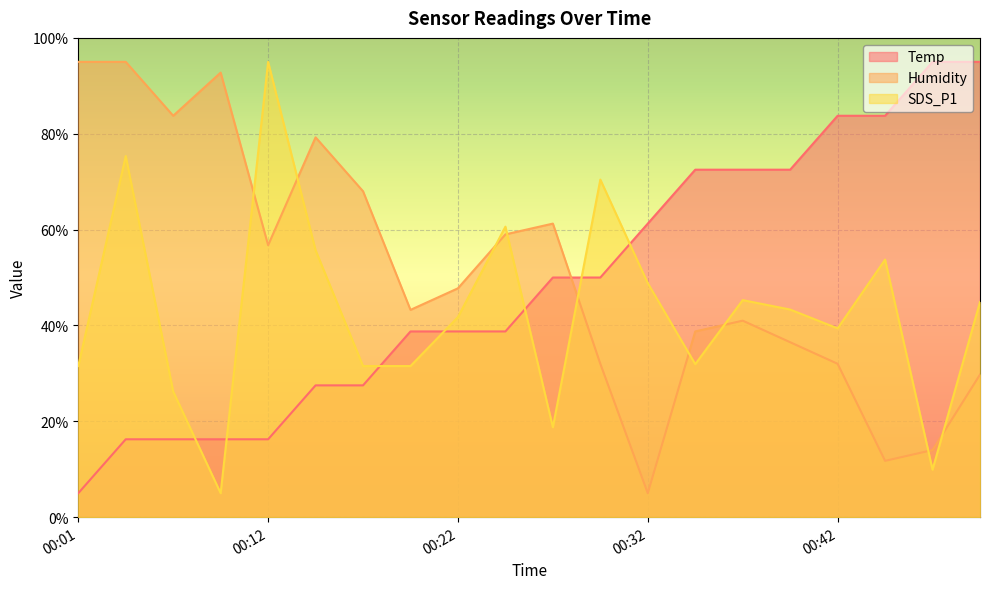

What is the value of the Temp point at the 18th from the left?

83.7